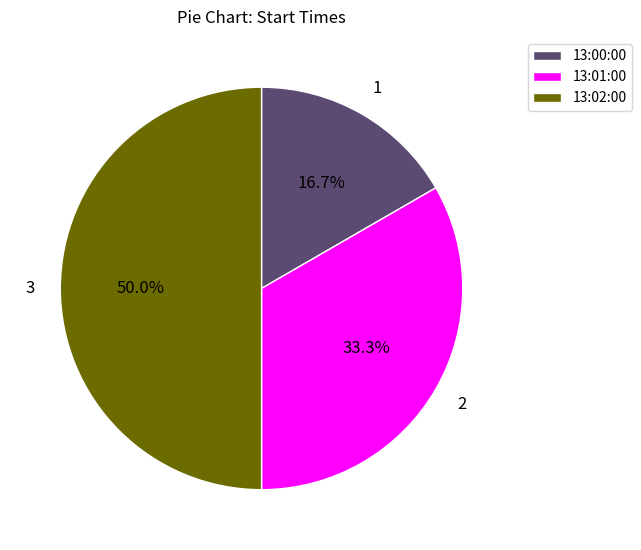

What portion of the pie excludes 13:00:00?

83.3%